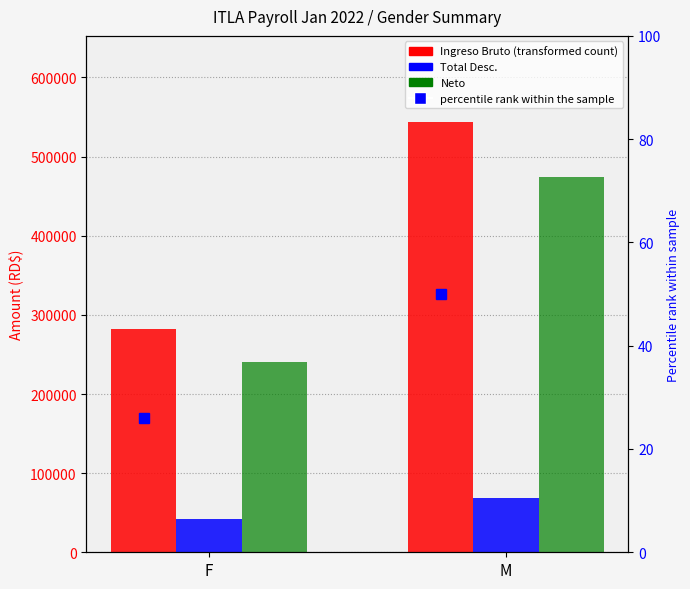

At which label does Neto first exceed 474726?

M